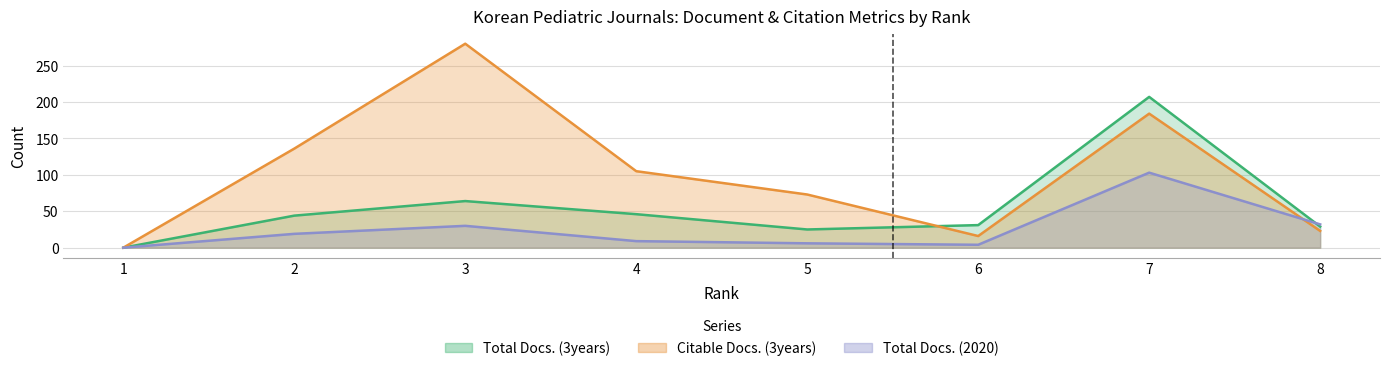

Does the chart display data point markers on the line(s)?

No